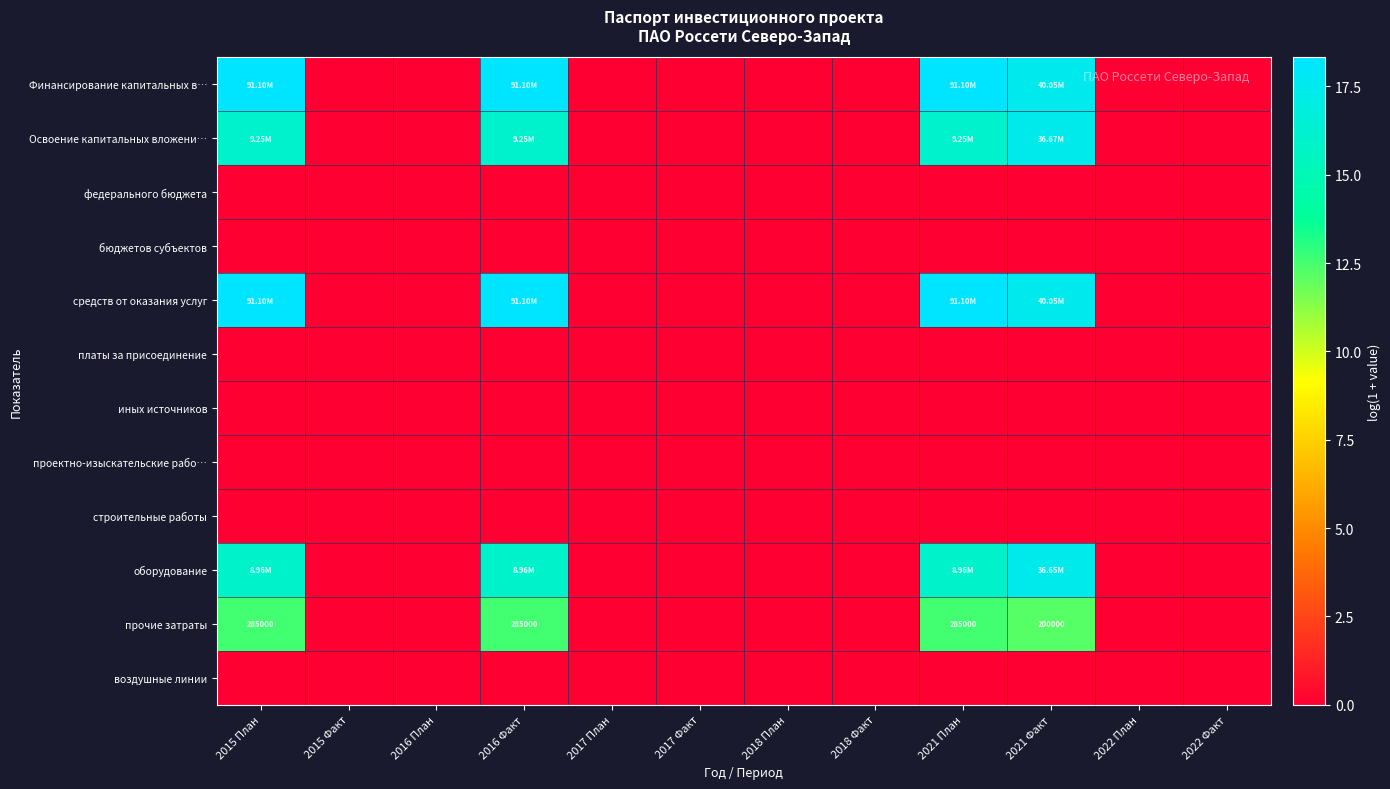

Which category has the lowest value in the бюджетов субъектов series?

2015 План